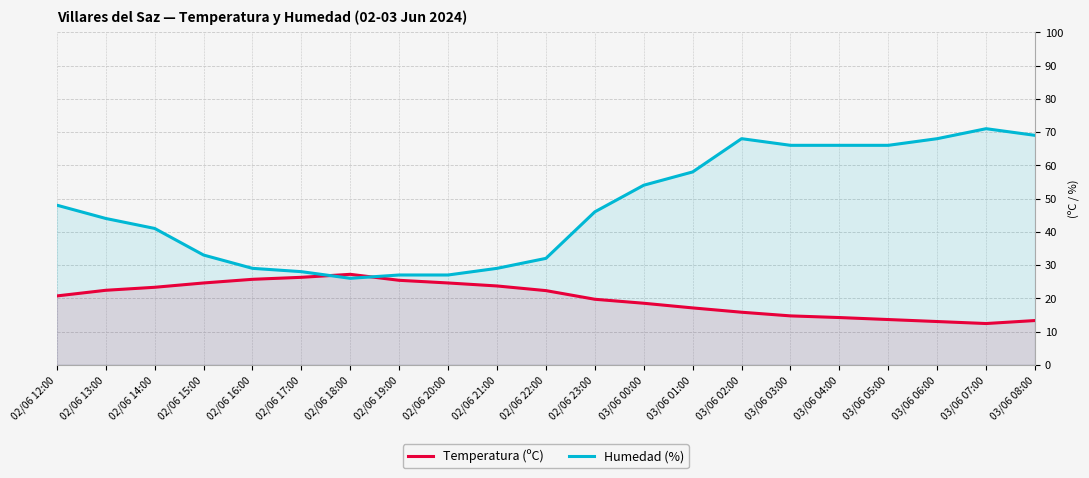

What is the maximum value shown in the chart?

71.0